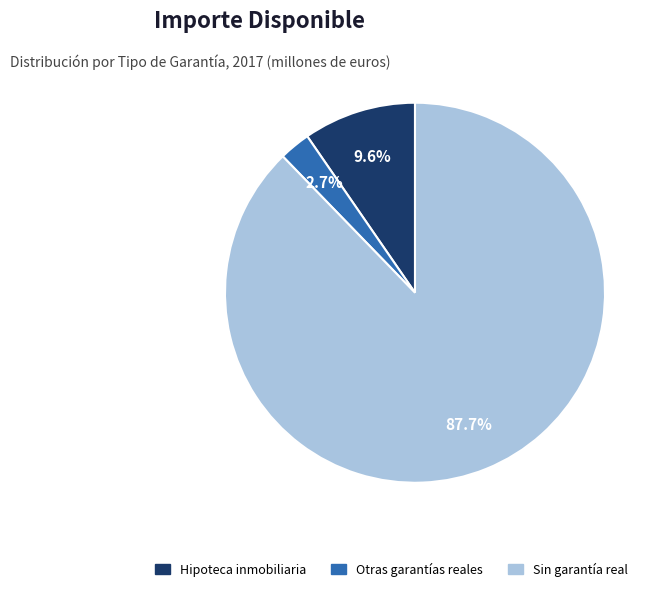

Is there any slice that represents more than half of the pie?

Yes